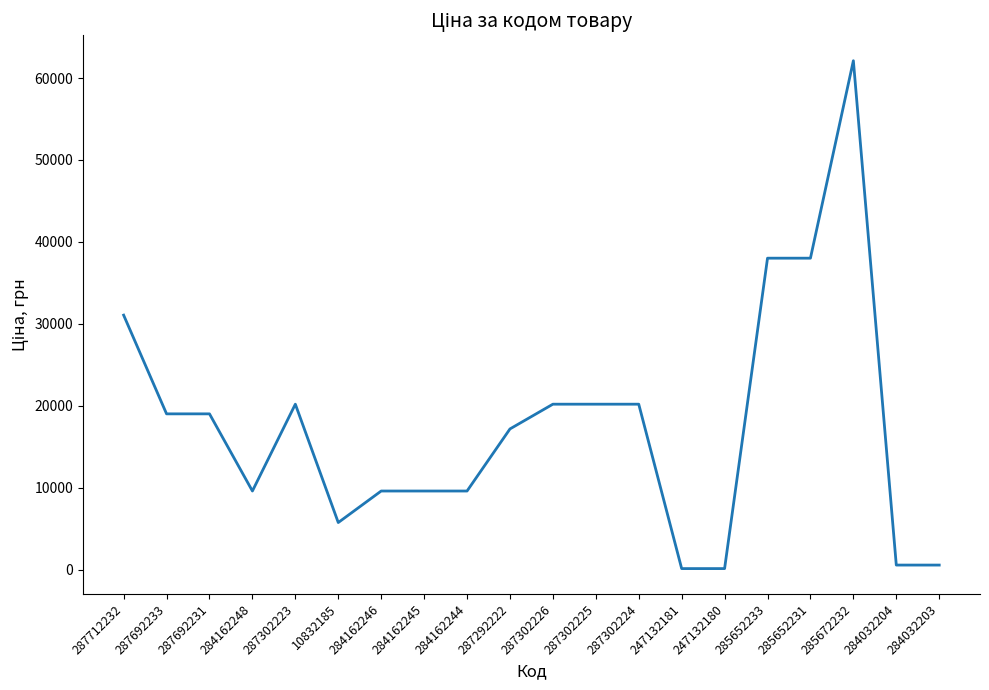

What is the greatest value displayed?

62116.9